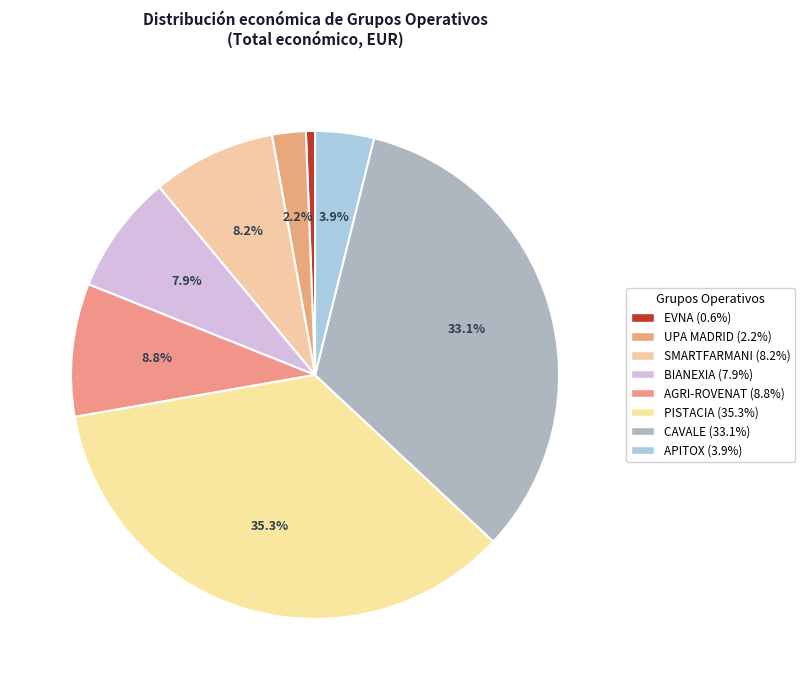

Is it true that UPA MADRID is 2% of the pie?

True